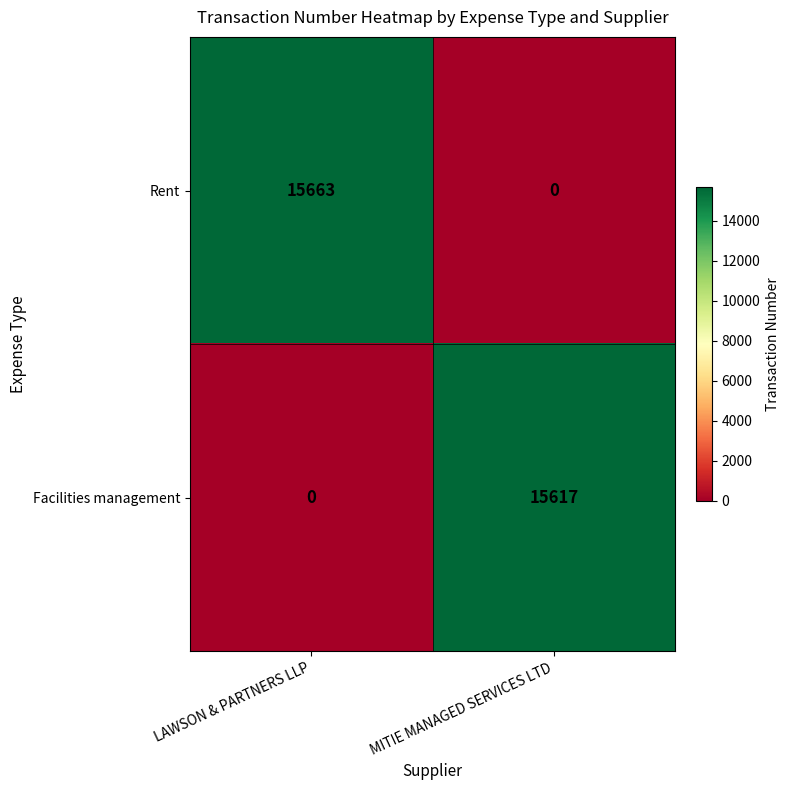

Rank the series by their average value, from highest to lowest.

Rent, Facilities management